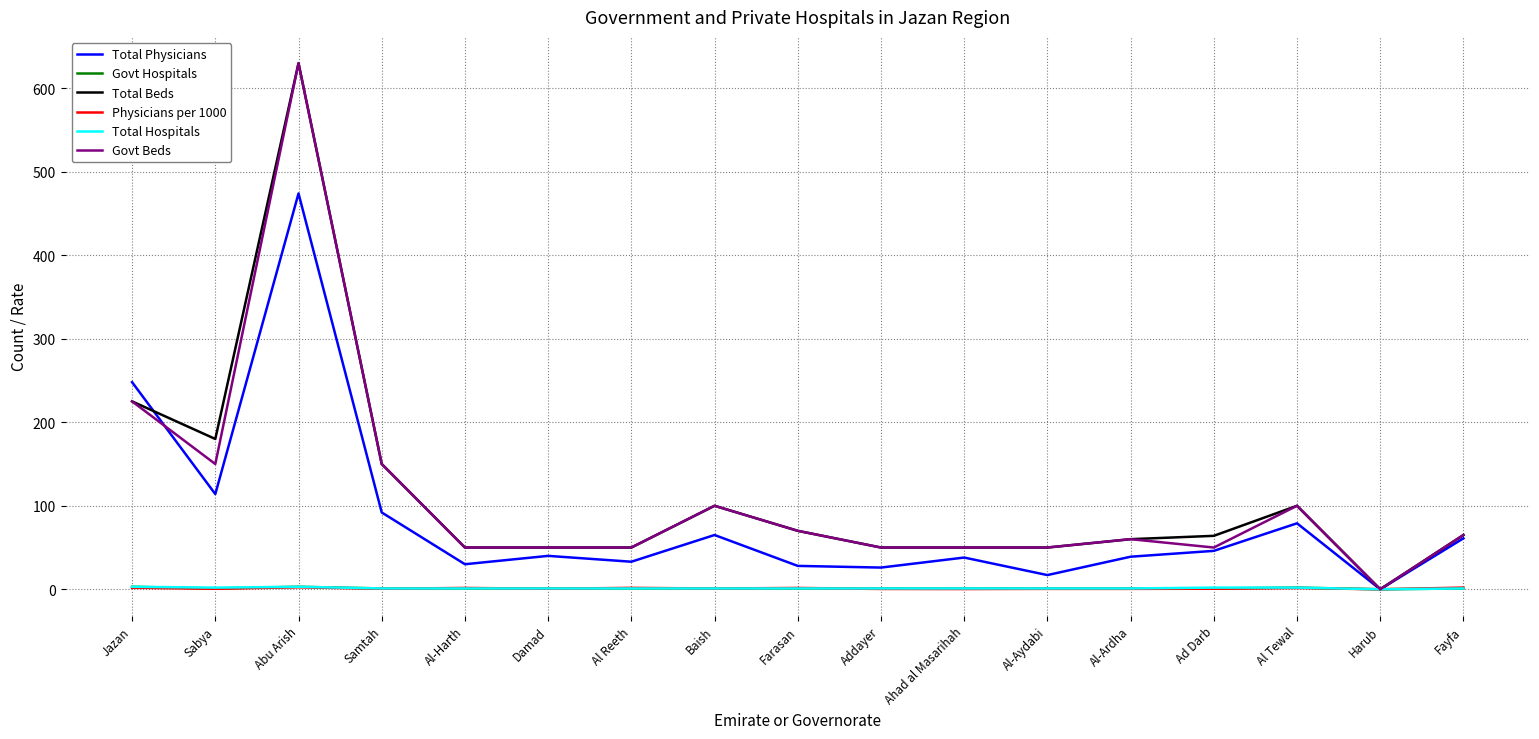

At which category is the sum across all series the highest?

Abu Arish